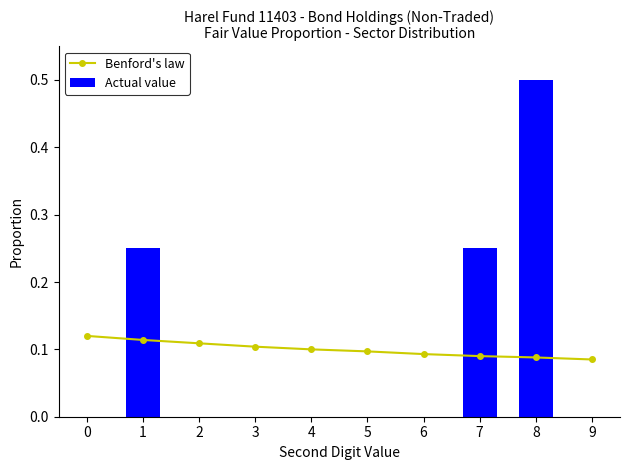

What is the difference between the second highest and second lowest values in the Actual value series?

0.2